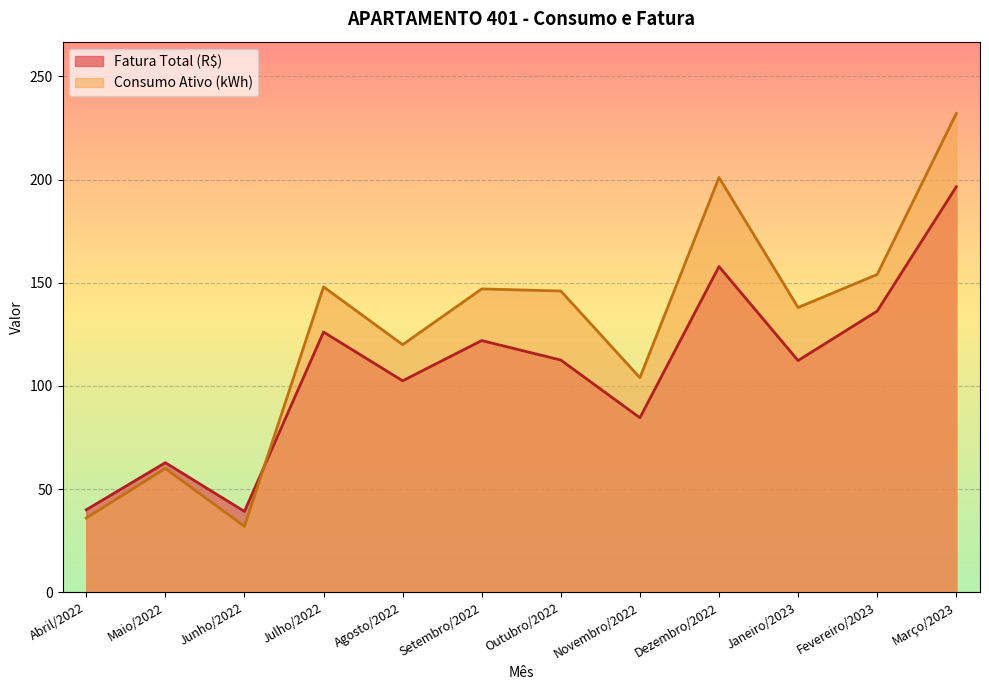

What is the total value across all series at Julho/2022?

274.1